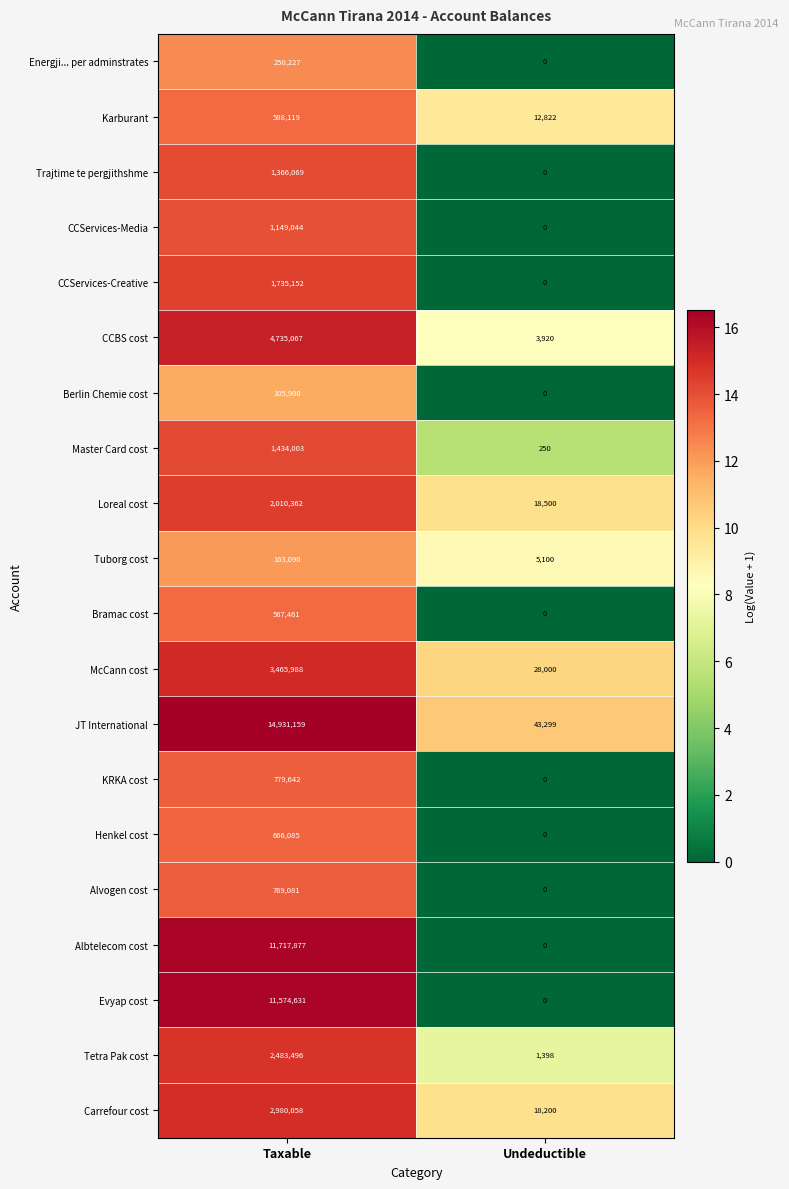

How many data points does each series have?

2